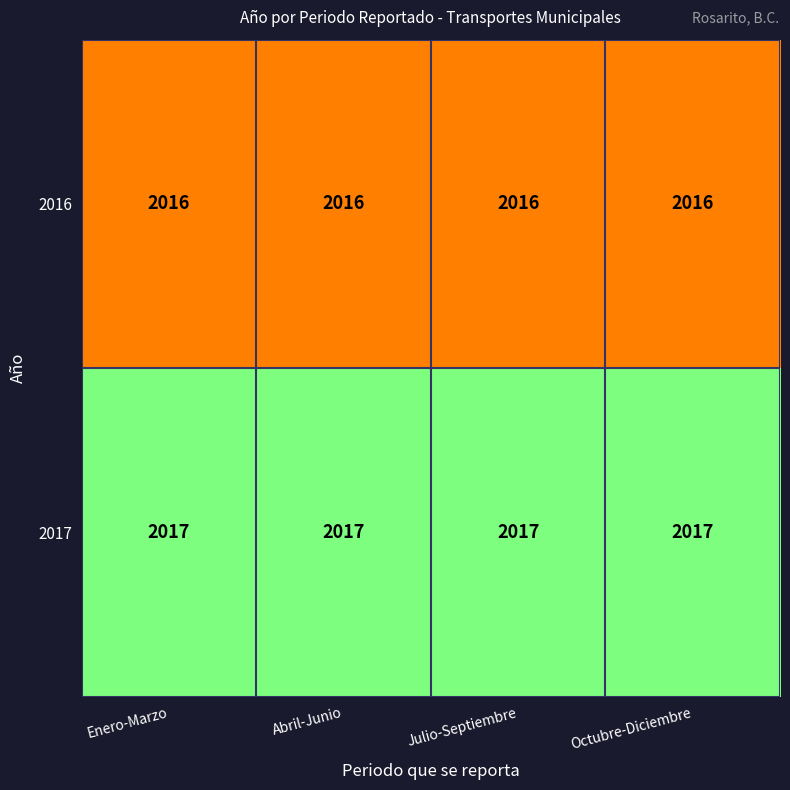

Is it true that 2016 equals 3223 at Enero-Marzo?

False